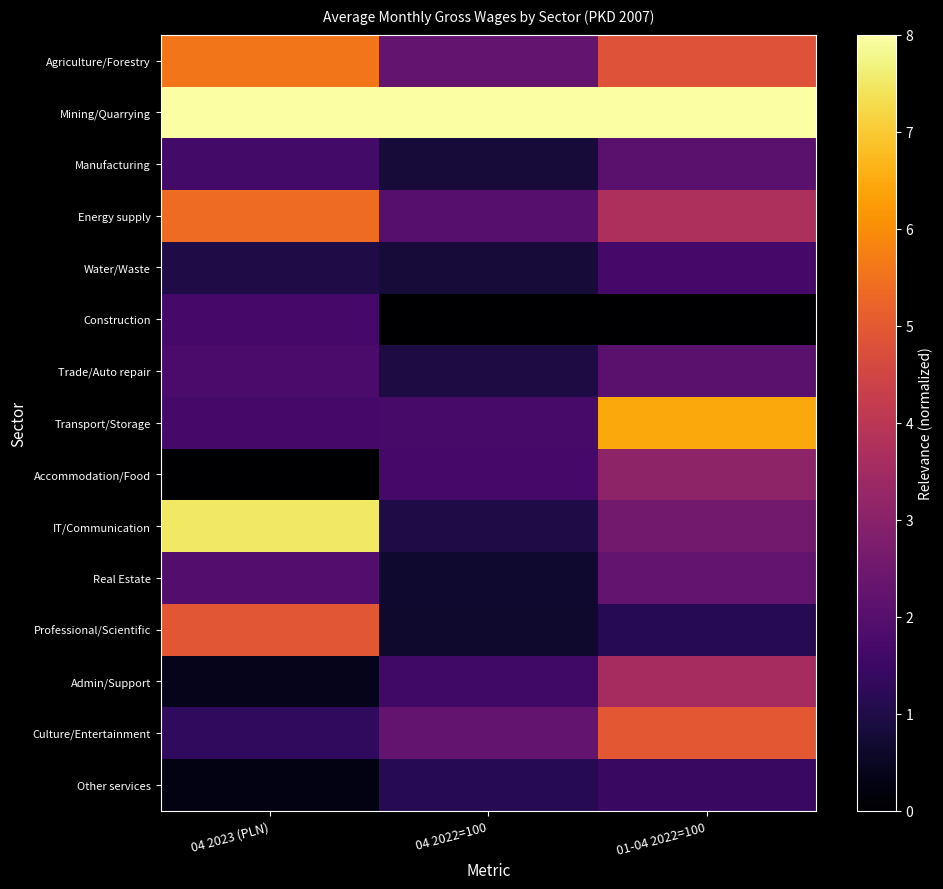

Rank the series by their maximum value, from highest to lowest.

Mining/Quarrying, IT/Communication, Transport/Storage, Agriculture/Forestry, Energy supply, Culture/Entertainment, Professional/Scientific, Admin/Support, Accommodation/Food, Real Estate, Manufacturing, Trade/Auto repair, Construction, Water/Waste, Other services